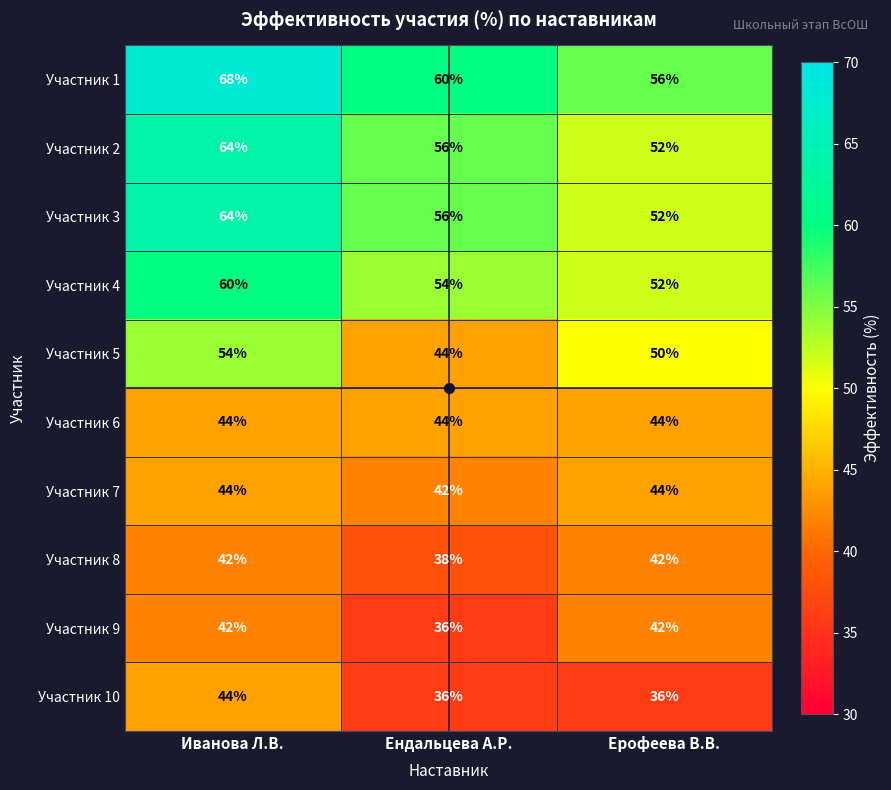

What is the greatest value displayed?

68